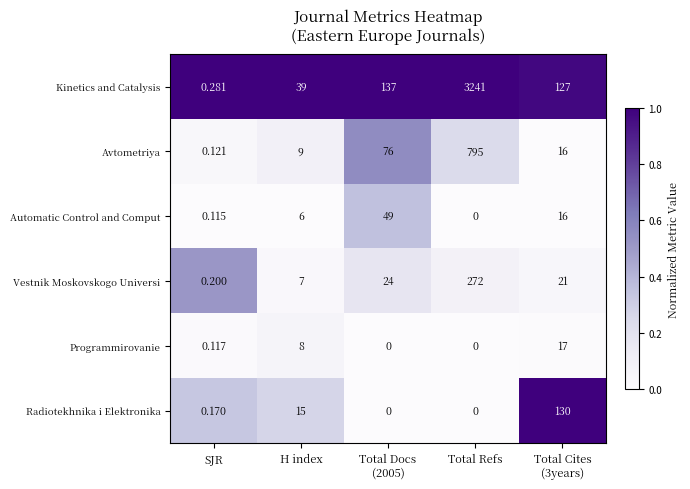

What is the spread (max minus min) of values at H index?

33.0